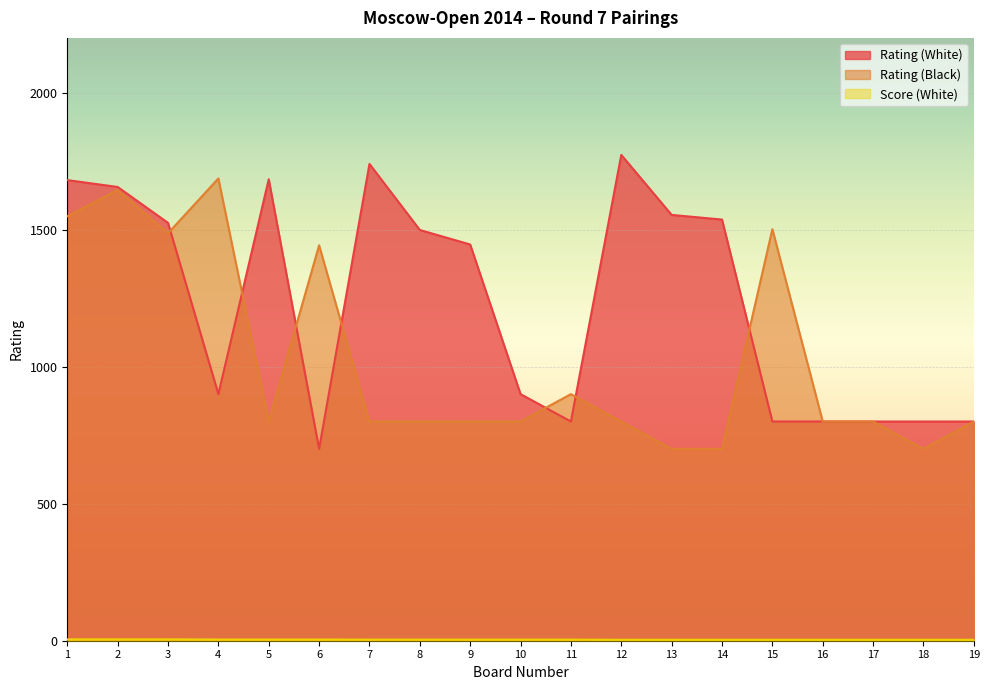

Where is the first local minimum for Rating (White)?

4